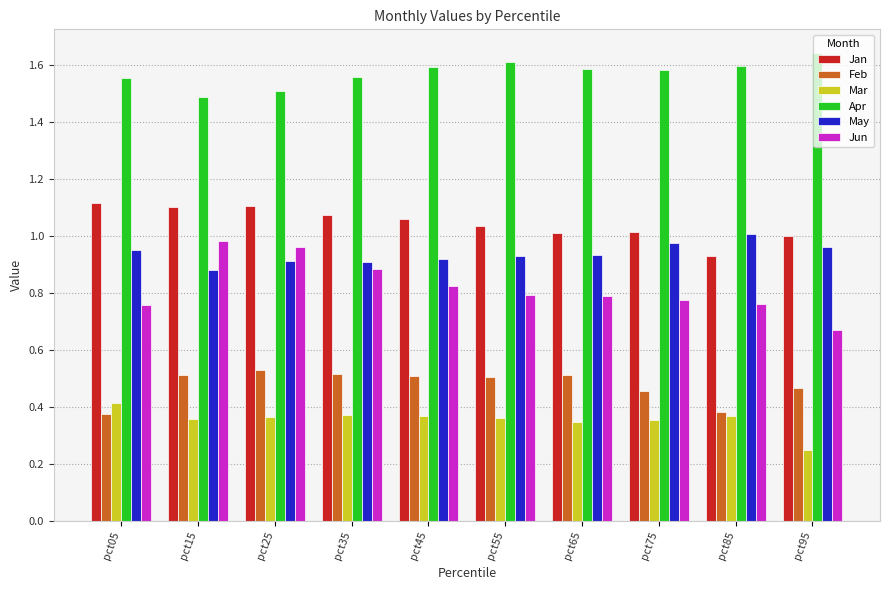

Where is Jun nearest to the value 0?

pct95